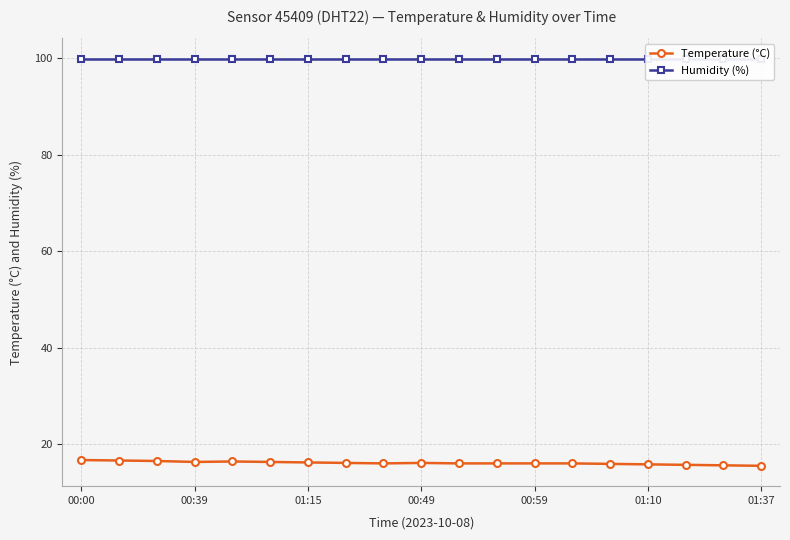

Is the value of Humidity (%) at 8 greater than the value of Temperature (°C) at 11?

Yes